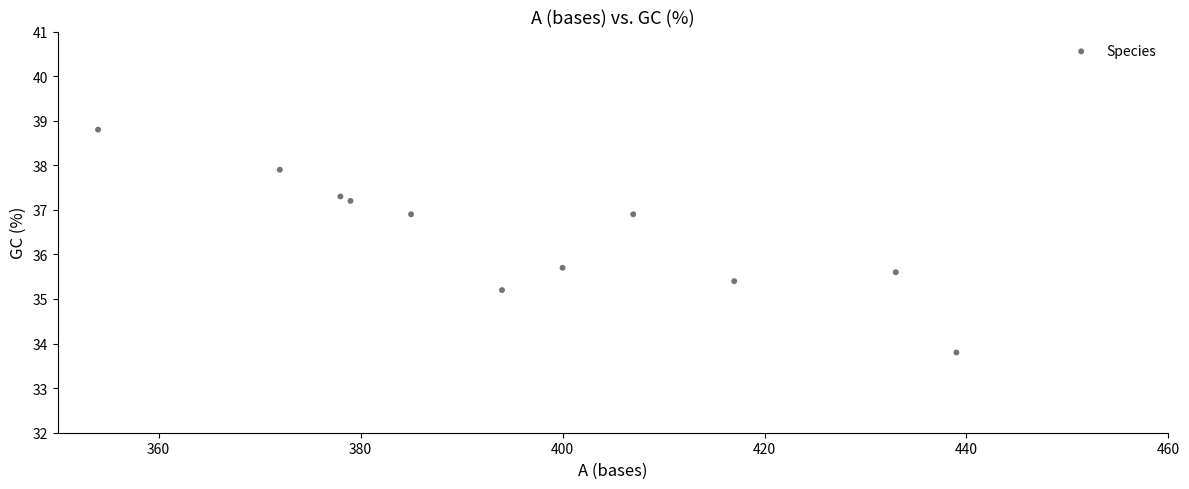

What is the range of X values (max minus min)?

85.0